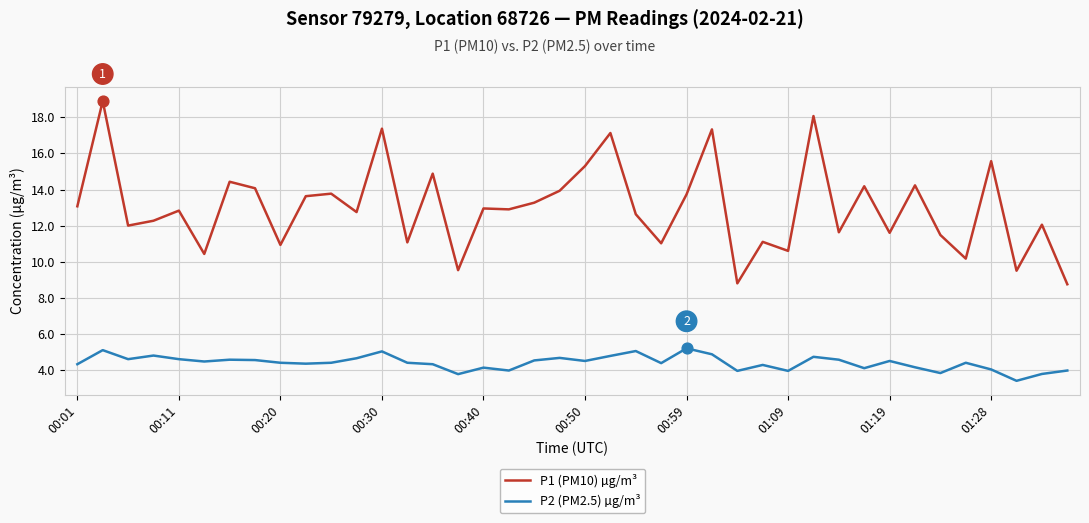

Which series has the largest total across all categories?

P1 (PM10) µg/m³